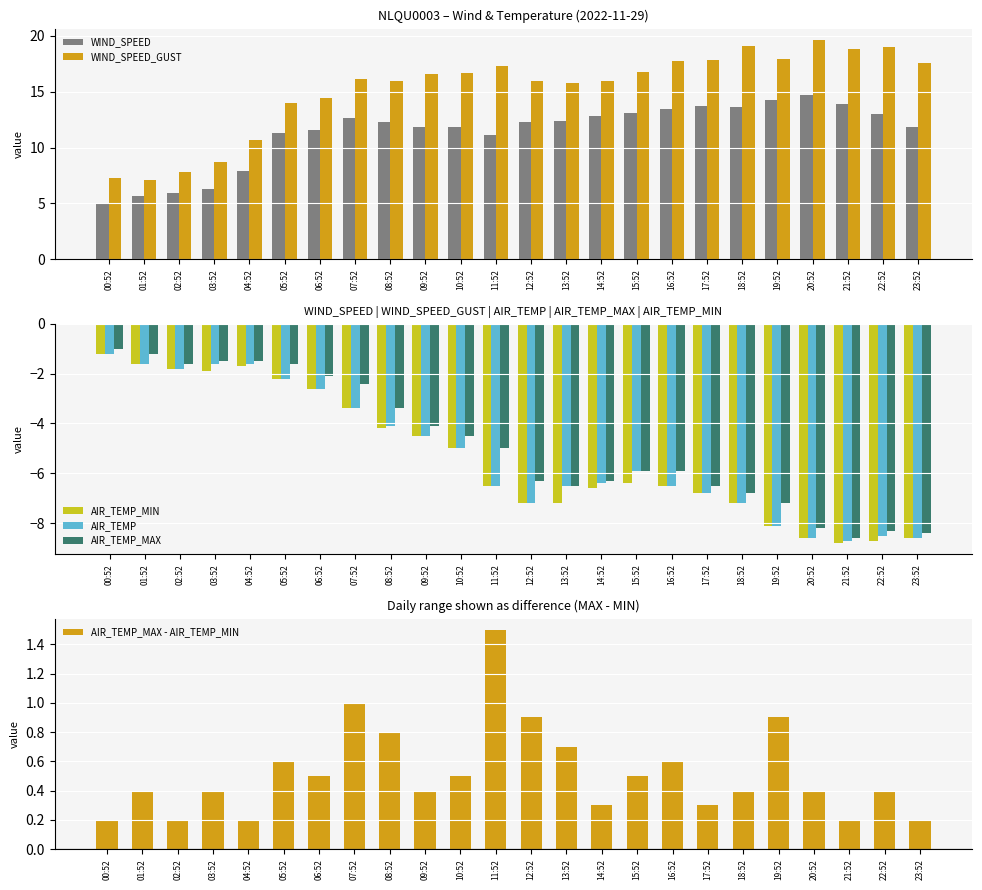

Reading left to right, transcribe all the data shown in this chart.

WIND_SPEED: 00:52=4.9	01:52=5.7	02:52=6.0	03:52=6.3	04:52=7.9	05:52=11.3	06:52=11.6	07:52=12.6	08:52=12.3	09:52=11.9	10:52=11.8	11:52=11.2	12:52=12.3	13:52=12.4	14:52=12.8	15:52=13.1	16:52=13.5	17:52=13.8	18:52=13.6	19:52=14.2	20:52=14.8	21:52=13.9	22:52=13.0	23:52=11.8
WIND_SPEED_GUST: 00:52=7.2	01:52=7.1	02:52=7.8	03:52=8.7	04:52=10.7	05:52=14.0	06:52=14.4	07:52=16.1	08:52=15.9	09:52=16.6	10:52=16.7	11:52=17.3	12:52=15.9	13:52=15.8	14:52=16.0	15:52=16.7	16:52=17.8	17:52=17.9	18:52=19.1	19:52=17.9	20:52=19.7	21:52=18.9	22:52=19.0	23:52=17.6
AIR_TEMP_MIN: 00:52=-1.2	01:52=-1.6	02:52=-1.8	03:52=-1.9	04:52=-1.7	05:52=-2.2	06:52=-2.6	07:52=-3.4	08:52=-4.2	09:52=-4.5	10:52=-5.0	11:52=-6.5	12:52=-7.2	13:52=-7.2	14:52=-6.6	15:52=-6.4	16:52=-6.5	17:52=-6.8	18:52=-7.2	19:52=-8.1	20:52=-8.6	21:52=-8.8	22:52=-8.7	23:52=-8.6
AIR_TEMP: 00:52=-1.2	01:52=-1.6	02:52=-1.8	03:52=-1.6	04:52=-1.6	05:52=-2.2	06:52=-2.6	07:52=-3.4	08:52=-4.1	09:52=-4.5	10:52=-5.0	11:52=-6.5	12:52=-7.2	13:52=-6.5	14:52=-6.4	15:52=-5.9	16:52=-6.5	17:52=-6.8	18:52=-7.2	19:52=-8.1	20:52=-8.6	21:52=-8.7	22:52=-8.5	23:52=-8.6
AIR_TEMP_MAX: 00:52=-1.0	01:52=-1.2	02:52=-1.6	03:52=-1.5	04:52=-1.5	05:52=-1.6	06:52=-2.1	07:52=-2.4	08:52=-3.4	09:52=-4.1	10:52=-4.5	11:52=-5.0	12:52=-6.3	13:52=-6.5	14:52=-6.3	15:52=-5.9	16:52=-5.9	17:52=-6.5	18:52=-6.8	19:52=-7.2	20:52=-8.2	21:52=-8.6	22:52=-8.3	23:52=-8.4
AIR_TEMP_MAX - AIR_TEMP_MIN: 00:52=0.2	01:52=0.4	02:52=0.2	03:52=0.4	04:52=0.2	05:52=0.6	06:52=0.5	07:52=1.0	08:52=0.8	09:52=0.4	10:52=0.5	11:52=1.5	12:52=0.9	13:52=0.7	14:52=0.3	15:52=0.5	16:52=0.6	17:52=0.3	18:52=0.4	19:52=0.9	20:52=0.4	21:52=0.2	22:52=0.4	23:52=0.2